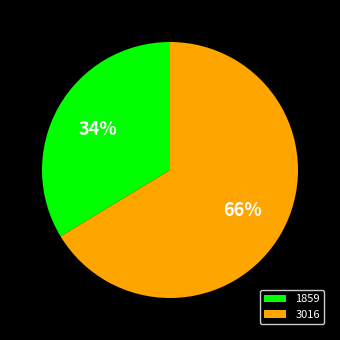

Do 3016 and 1859 together represent more than half of the pie?

Yes